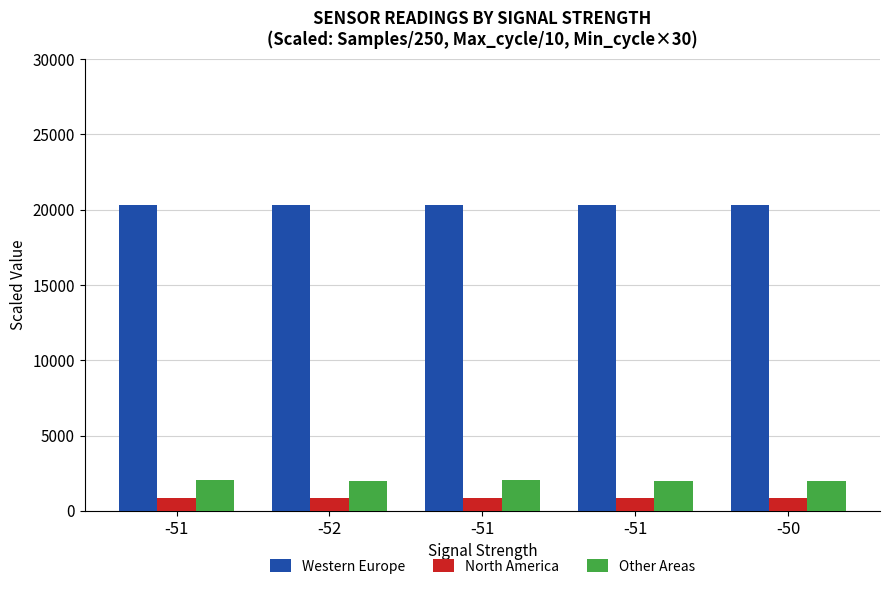

How many bars are there in each group?

3